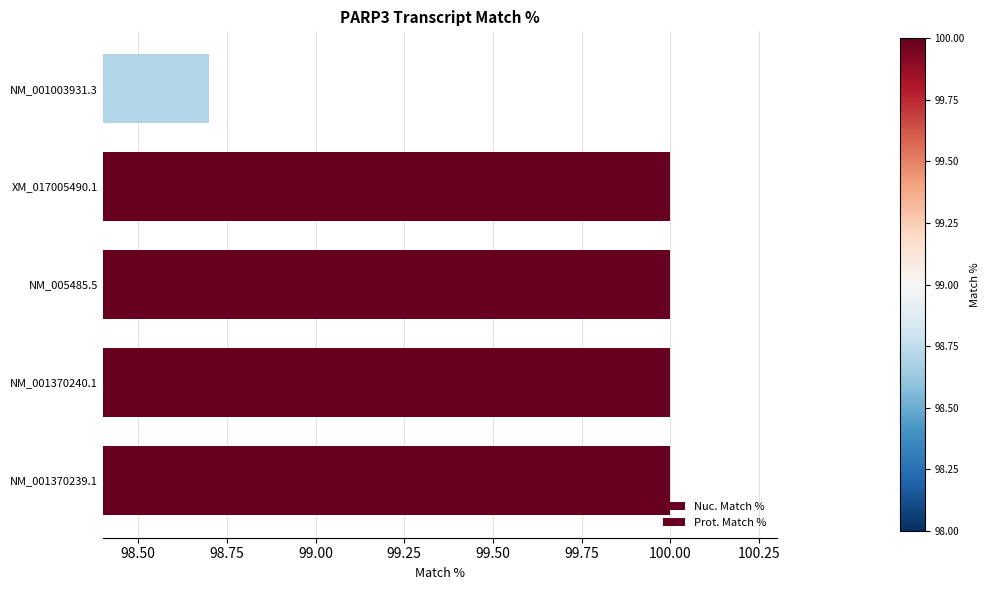

Rank the series by their maximum value, from lowest to highest.

Nuc. Match %, Prot. Match %